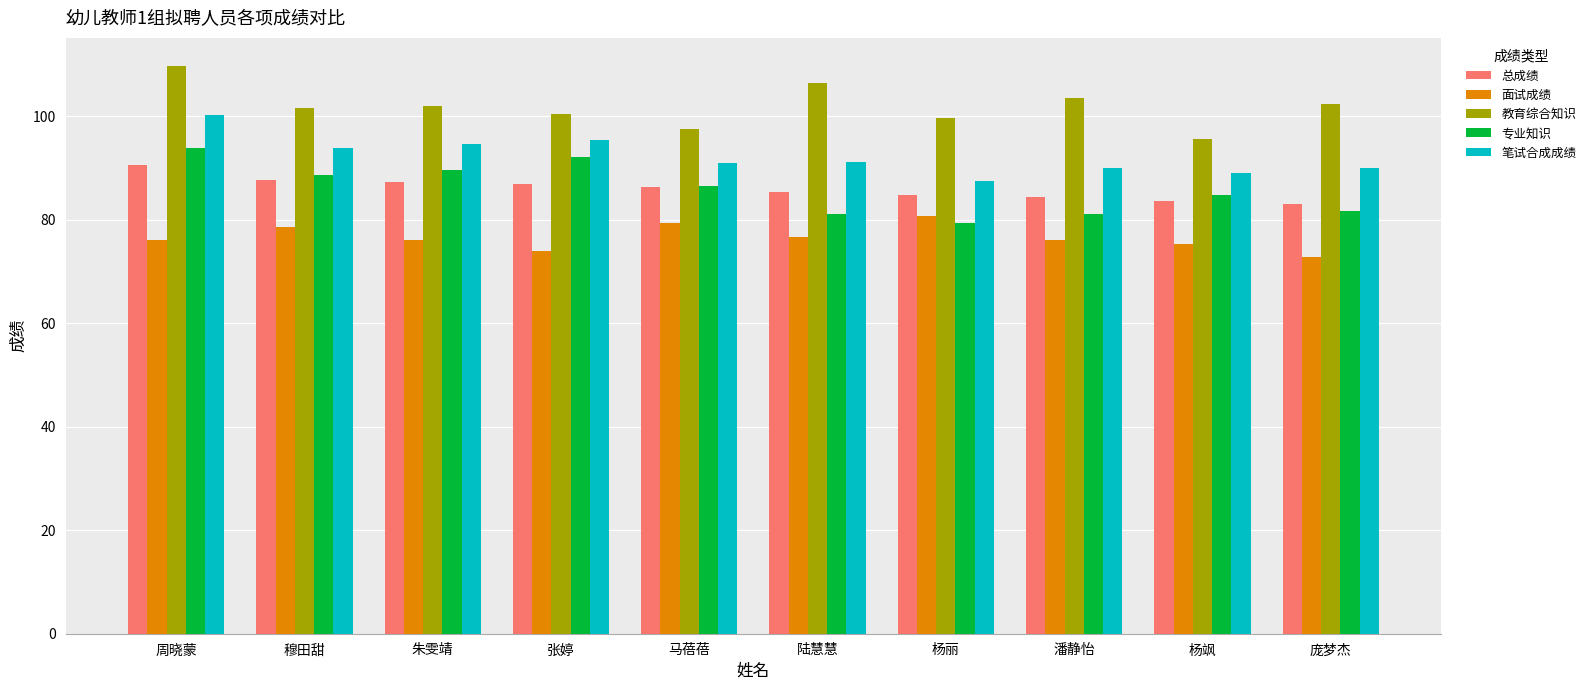

What is the maximum value for 笔试合成成绩?

100.2